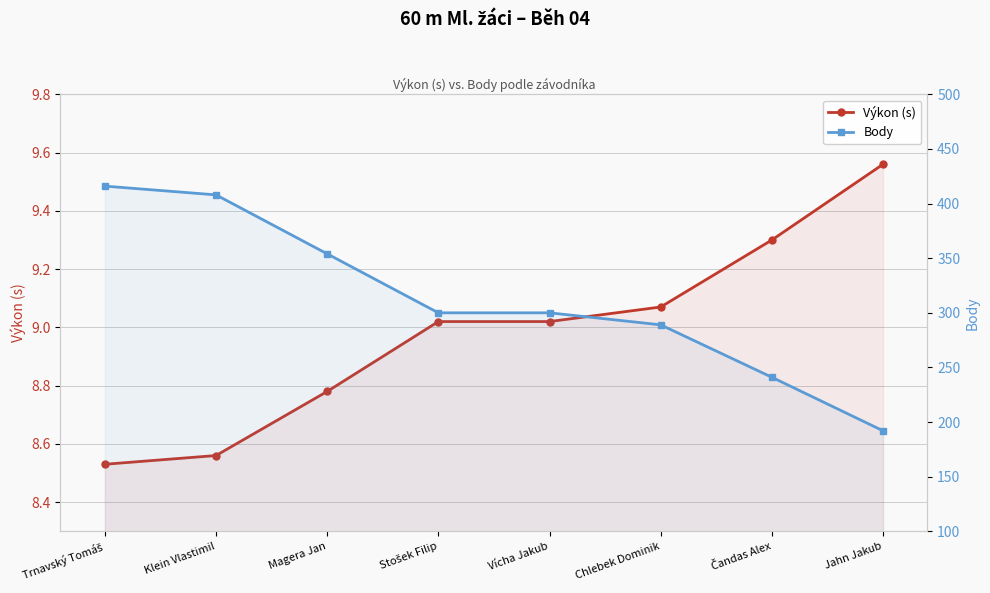

Is it true that Výkon (s) equals 8.8 at Magera Jan?

True